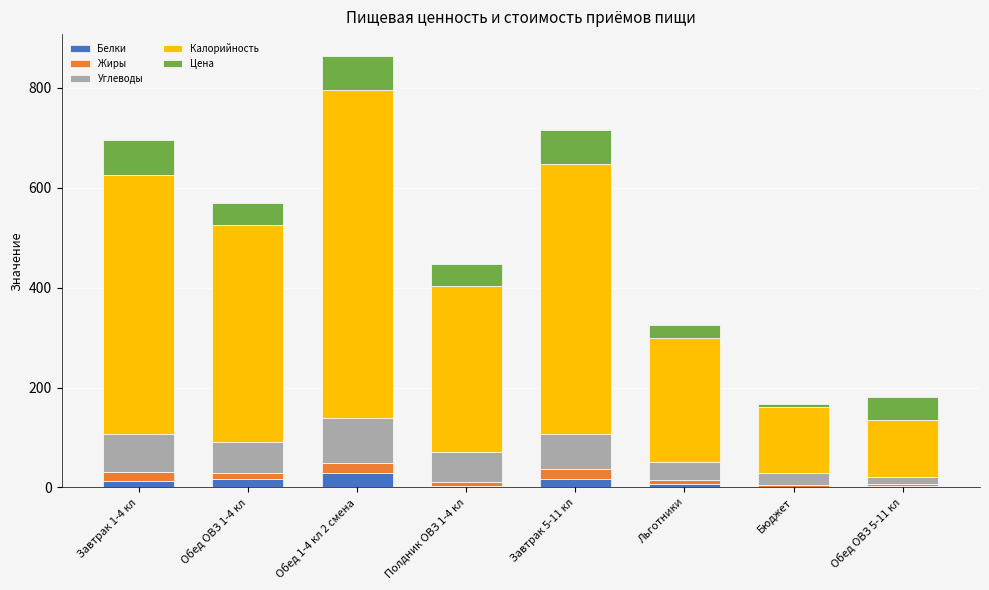

At which category is the sum across all series the highest?

Обед 1-4 кл 2 смена